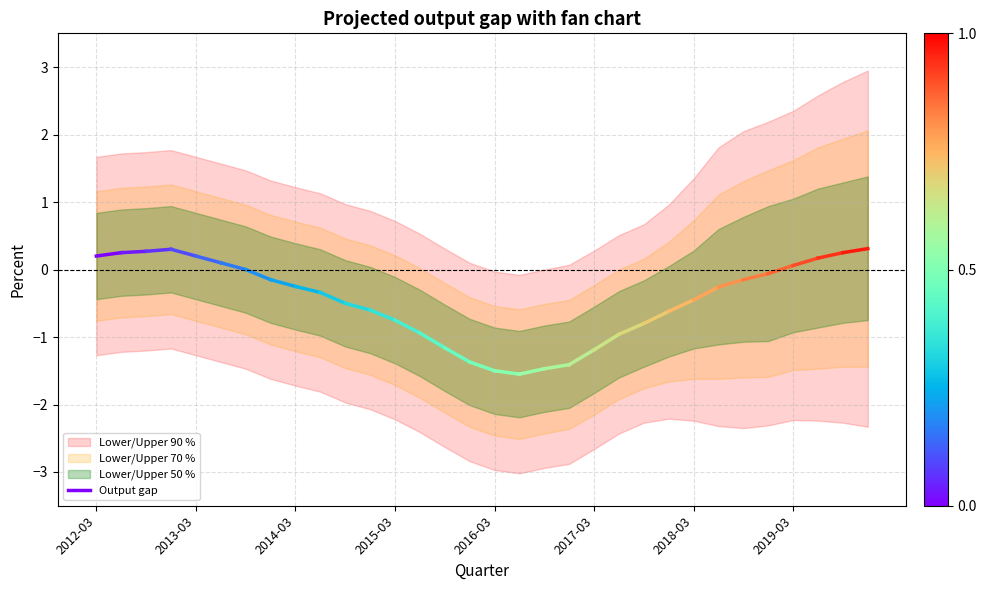

The chart shows a value of 0.4 at 2013-03. True or false?

False